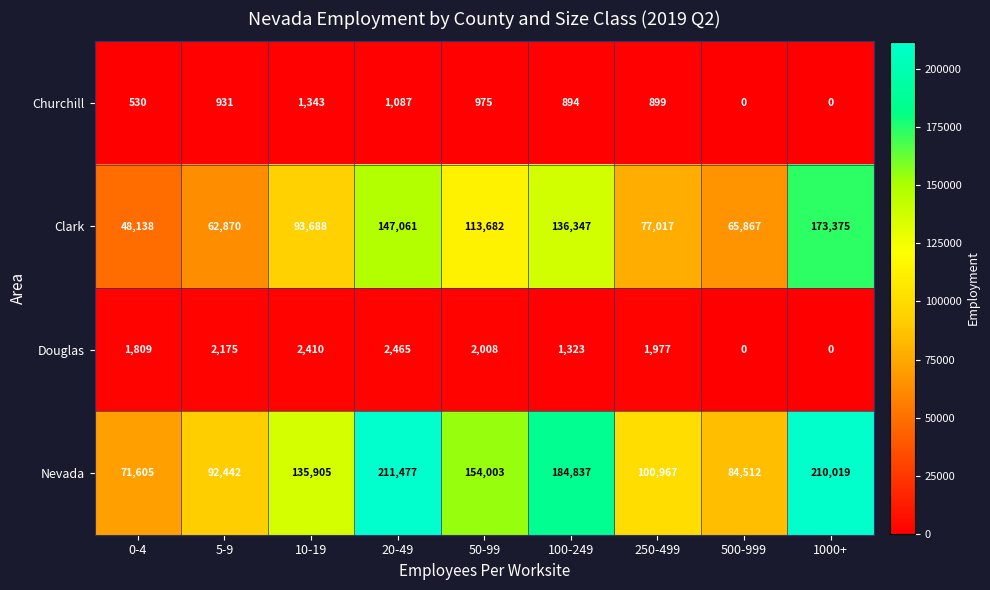

Which series has the largest total across all categories?

Nevada